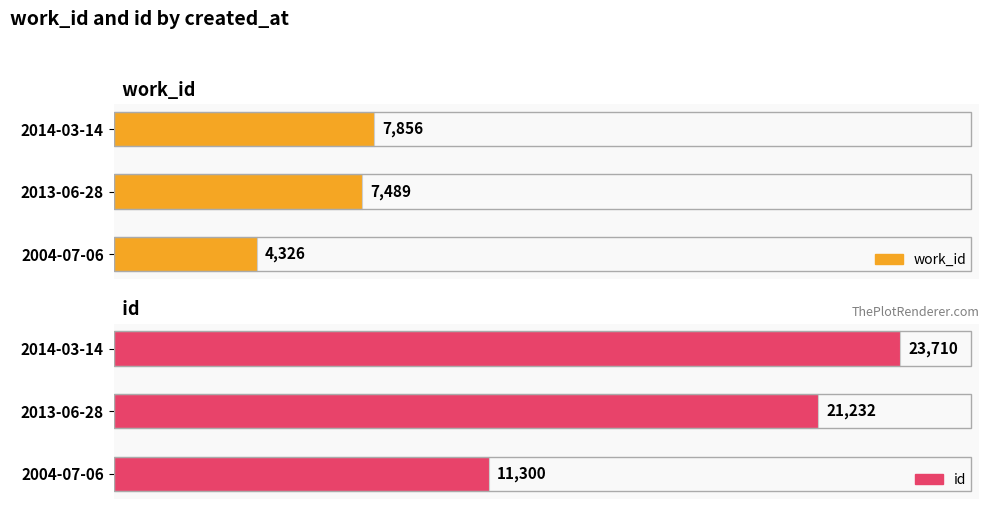

Reading left to right, extract all data points from this chart.

work_id: 4326	7489	7856
id: 11300	21232	23710